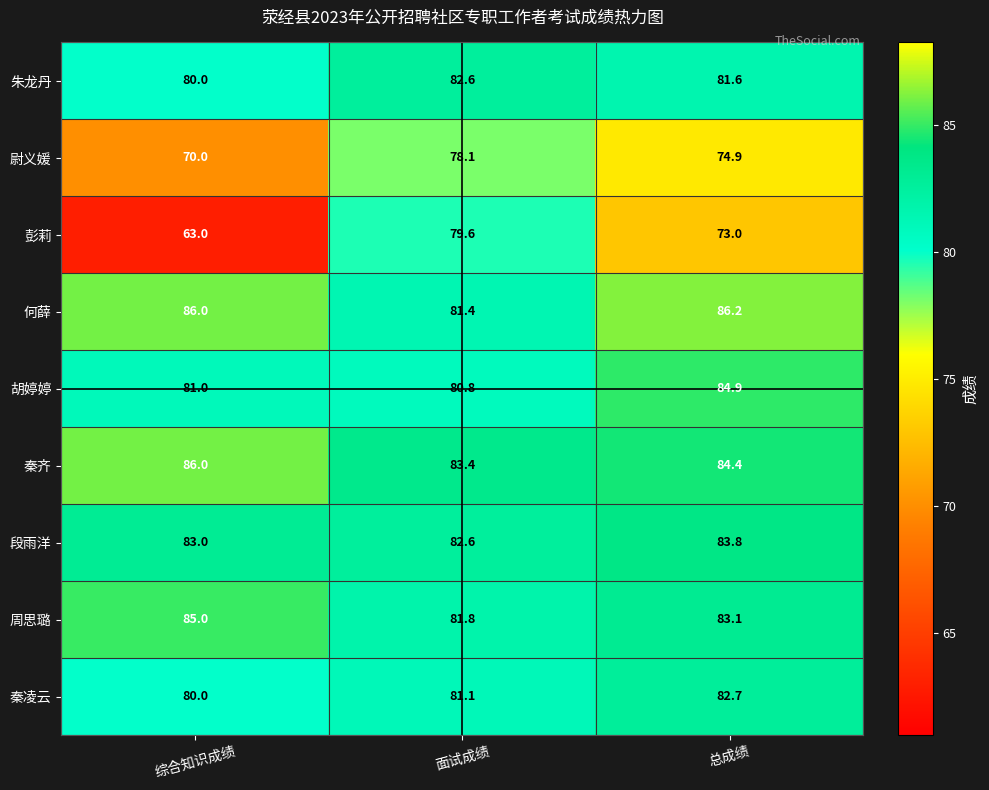

At which category is the sum across all series the highest?

总成绩